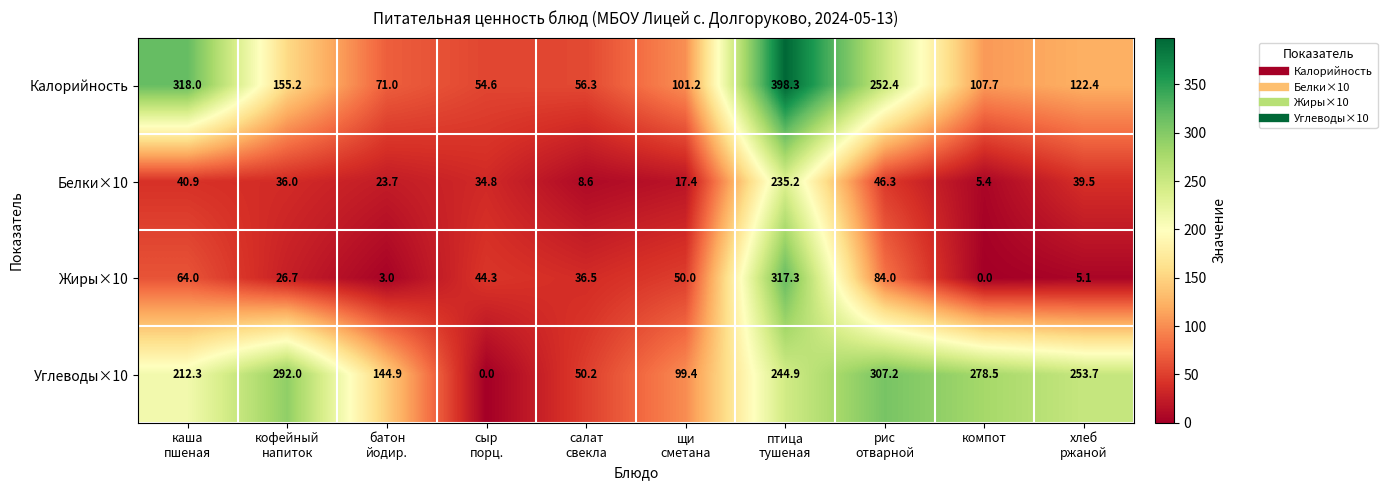

What is the highest value of the Жиры×10 series?

317.3